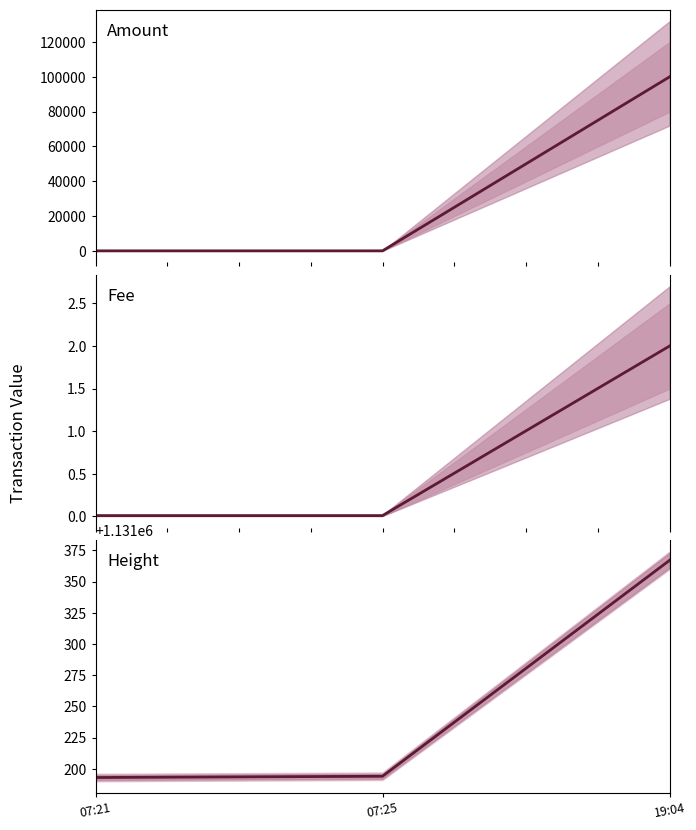

True or false: Fee has a value of 0.0 at 07:25.

True